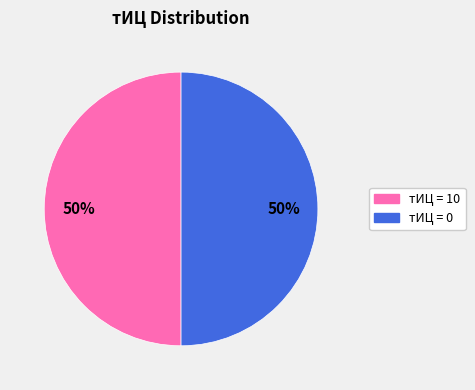

Count the number of slices in the pie.

2